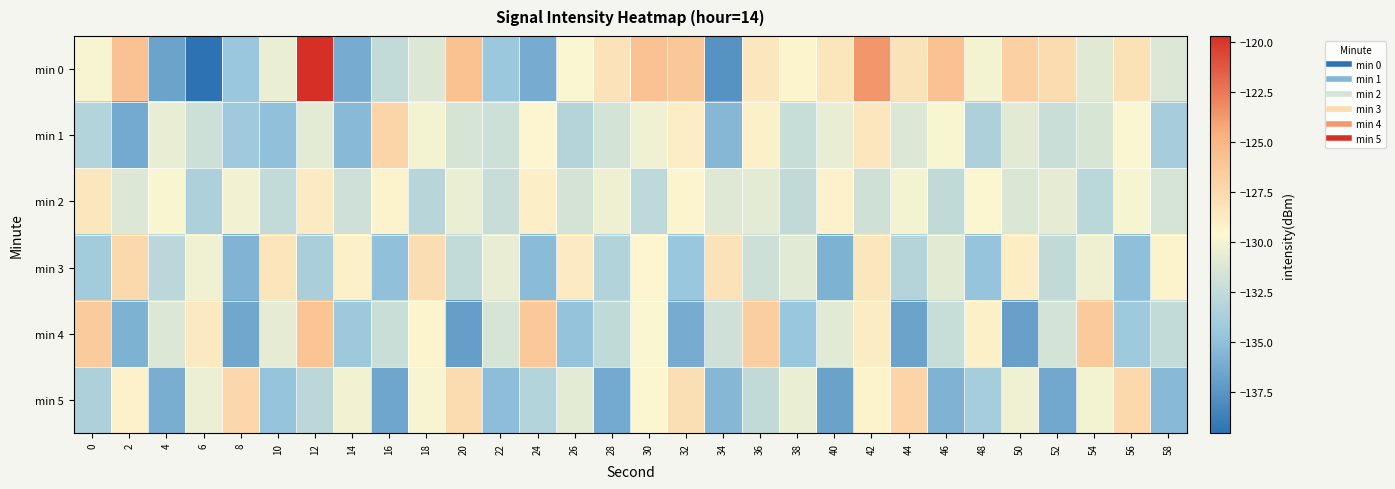

Reading left to right, list all the values displayed in this chart.

min 0: 0=-129.9	2=-125.9	4=-136.6	6=-139.5	8=-134.5	10=-130.5	12=-119.7	14=-136.1	16=-132.5	18=-131.2	20=-125.8	22=-134.4	24=-136.1	26=-129.7	28=-128.1	30=-125.8	32=-126.1	34=-137.6	36=-128.5	38=-129.4	40=-128.3	42=-123.6	44=-128.2	46=-125.8	48=-130.1	50=-126.9	52=-127.6	54=-131.0	56=-128.0	58=-131.2
min 1: 0=-133.2	2=-136.2	4=-130.6	6=-132.0	8=-134.2	10=-135.0	12=-130.8	14=-135.3	16=-127.1	18=-130.0	20=-131.5	22=-132.0	24=-129.5	26=-133.1	28=-131.7	30=-130.2	32=-128.9	34=-135.4	36=-129.1	38=-132.3	40=-130.6	42=-128.4	44=-131.2	46=-129.8	48=-133.5	50=-130.9	52=-132.1	54=-131.4	56=-129.7	58=-133.8
min 2: 0=-128.5	2=-131.2	4=-129.8	6=-133.5	8=-130.1	10=-132.4	12=-128.7	14=-131.9	16=-129.3	18=-133.0	20=-130.5	22=-132.2	24=-129.0	26=-131.6	28=-130.3	30=-132.7	32=-129.4	34=-131.1	36=-130.8	38=-132.5	40=-129.2	42=-131.8	44=-130.0	46=-132.6	48=-129.6	50=-131.3	52=-130.7	54=-132.9	56=-129.9	58=-131.5
min 3: 0=-134.1	2=-127.5	4=-132.8	6=-130.2	8=-135.6	10=-128.3	12=-133.7	14=-129.1	16=-134.9	18=-127.8	20=-132.4	22=-130.6	24=-135.2	26=-128.7	28=-133.3	30=-129.5	32=-134.5	34=-128.1	36=-132.0	38=-131.0	40=-135.8	42=-128.5	44=-133.1	46=-130.9	48=-134.7	50=-128.9	52=-132.6	54=-130.3	56=-135.0	58=-129.3
min 4: 0=-126.5	2=-135.8	4=-131.2	6=-128.6	8=-136.4	10=-130.7	12=-125.9	14=-134.3	16=-132.1	18=-129.4	20=-136.9	22=-131.5	24=-126.2	26=-134.8	28=-132.6	30=-129.7	32=-136.1	34=-131.9	36=-126.7	38=-134.5	40=-131.0	42=-128.8	44=-136.6	46=-132.3	48=-129.1	50=-136.8	52=-131.7	54=-126.4	56=-134.2	58=-132.4
min 5: 0=-133.5	2=-129.2	4=-136.0	6=-130.4	8=-127.3	10=-134.7	12=-132.8	14=-130.1	16=-136.5	18=-129.9	20=-127.6	22=-135.1	24=-133.2	26=-130.8	28=-136.2	30=-129.6	32=-127.9	34=-135.4	36=-132.5	38=-130.5	40=-136.7	42=-129.3	44=-127.2	46=-135.7	48=-133.9	50=-130.2	52=-136.3	54=-130.0	56=-127.5	58=-135.3